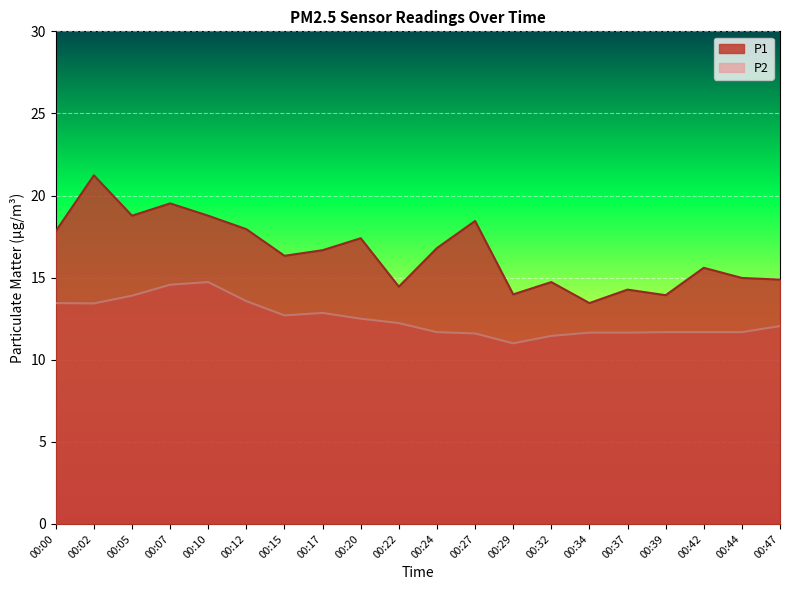

At 00:02, list the series in order from smallest to largest.

P2, P1